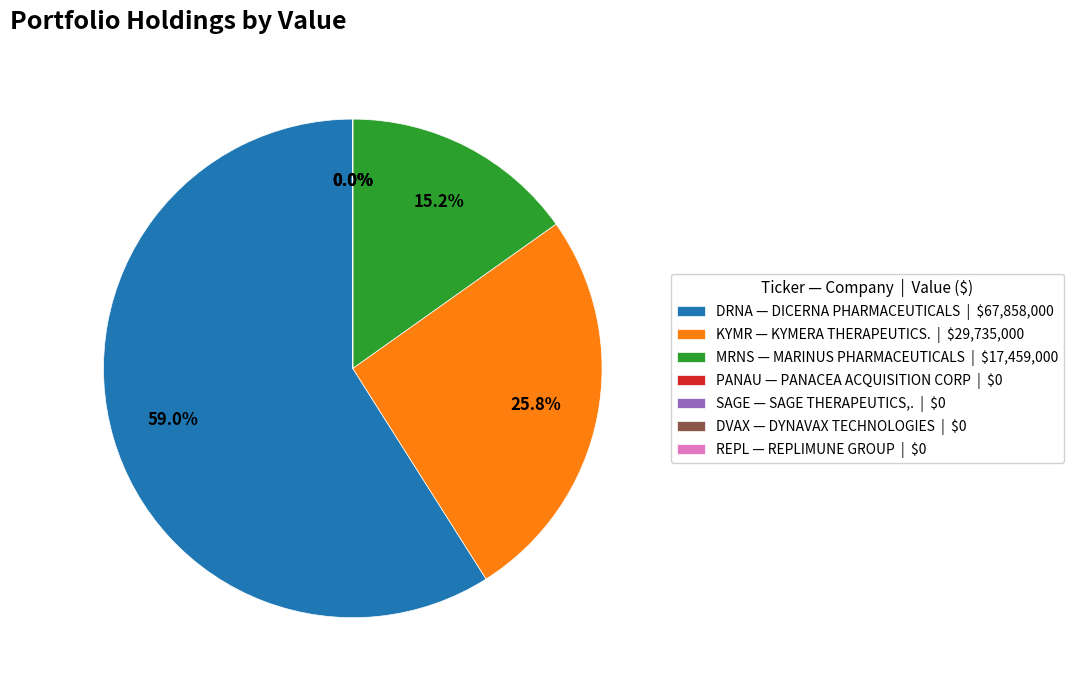

True or false: PANACEA ACQUISITION CORP accounts for 13% of the total.

False